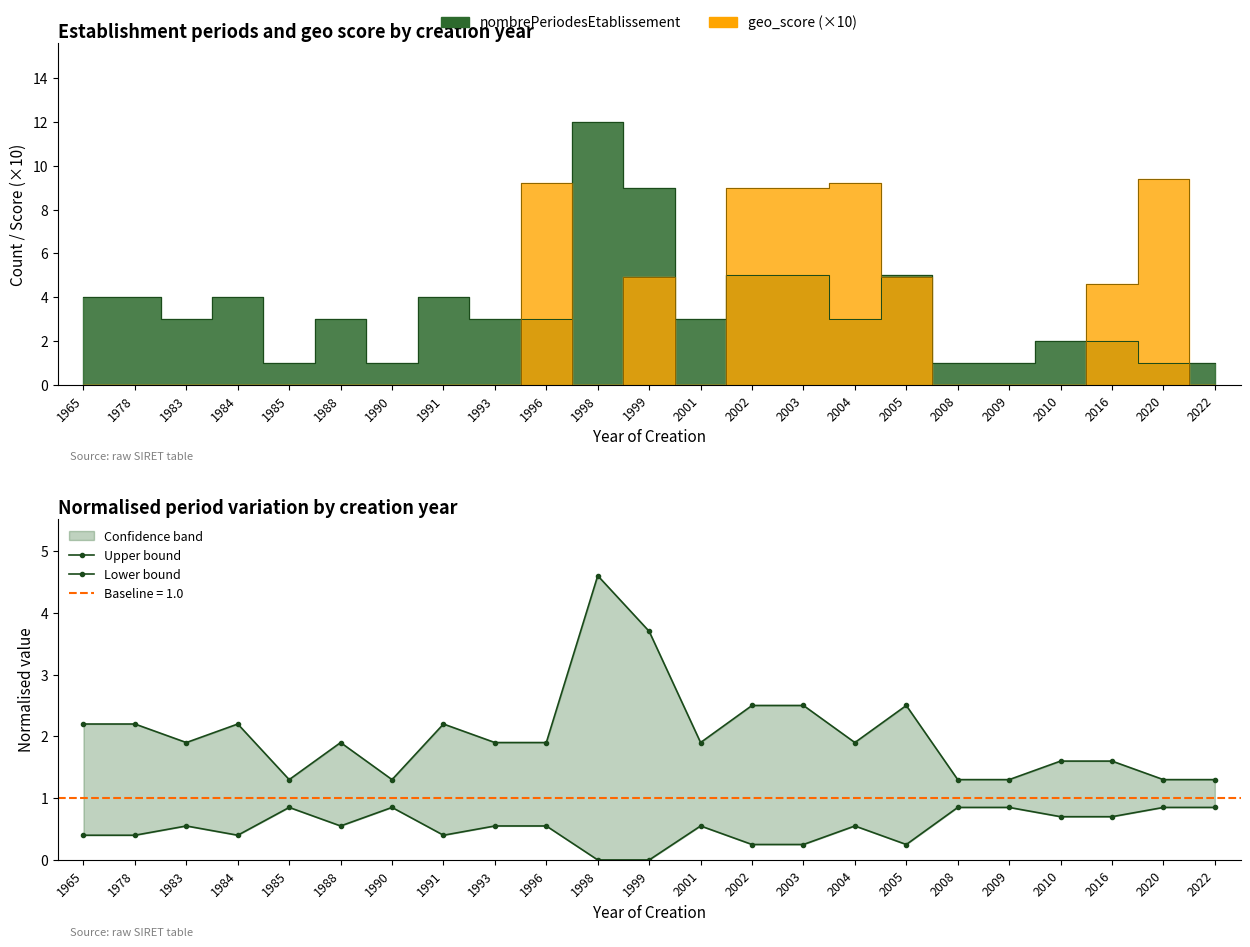

How many lines are shown in the chart?

2